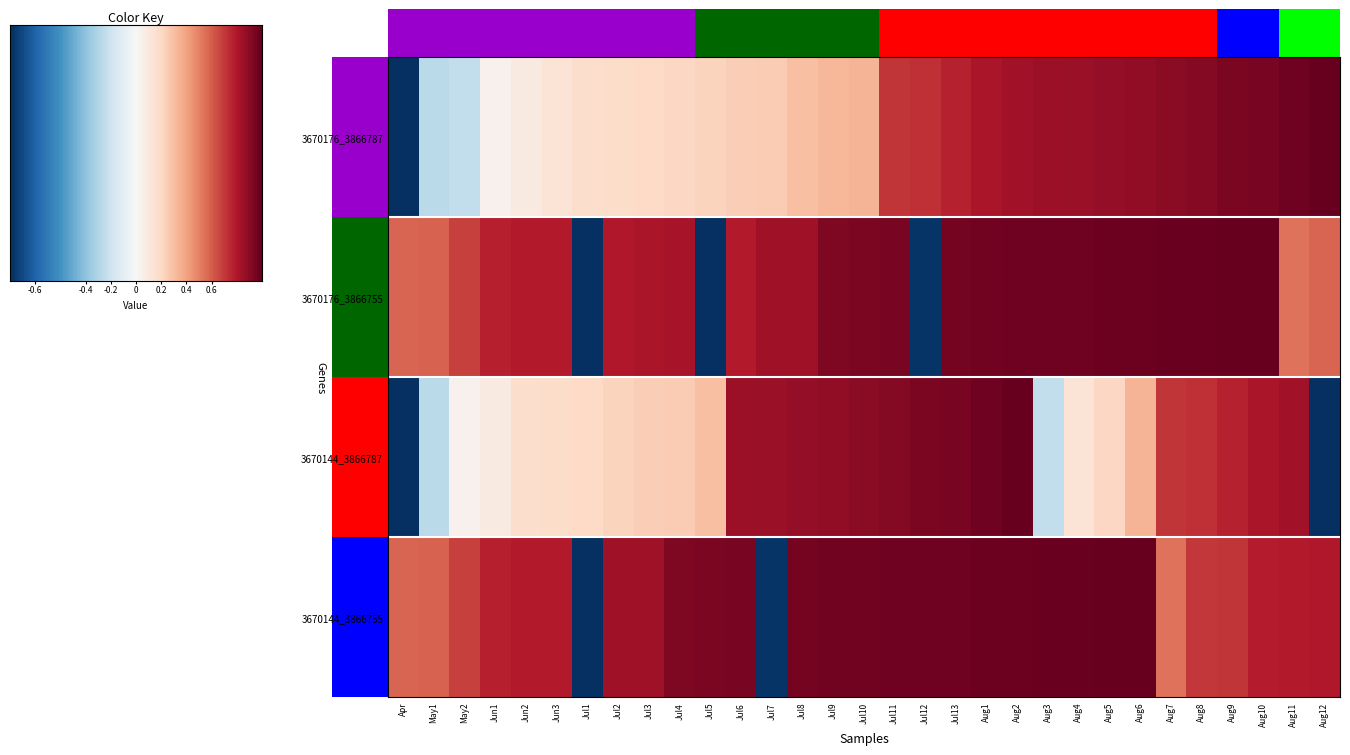

Rank the series by their maximum value, from lowest to highest.

3670176_3866787, 3670176_3866755, 3670144_3866787, 3670144_3866755